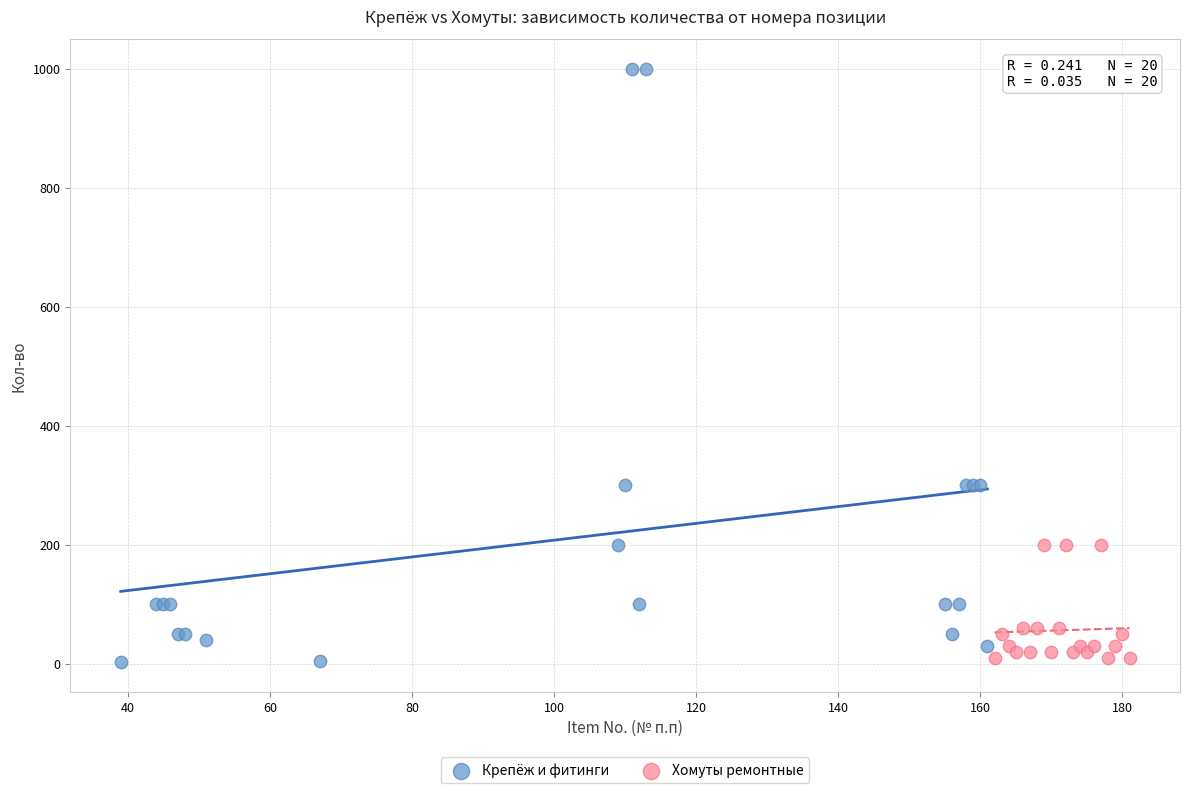

Which series reaches the maximum Y coordinate?

Крепёж и фитинги